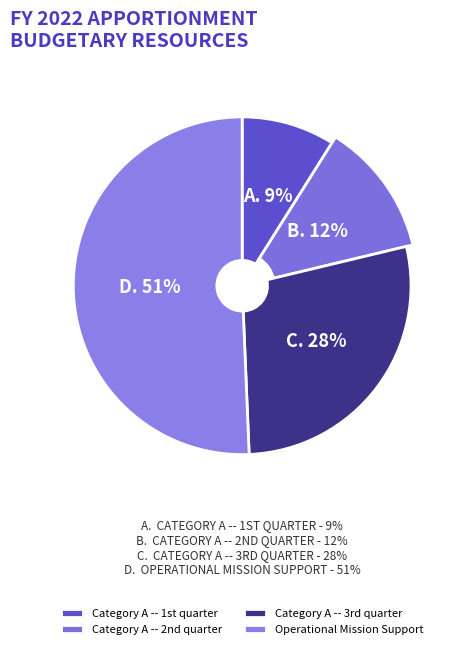

How many segments does this pie chart have?

4